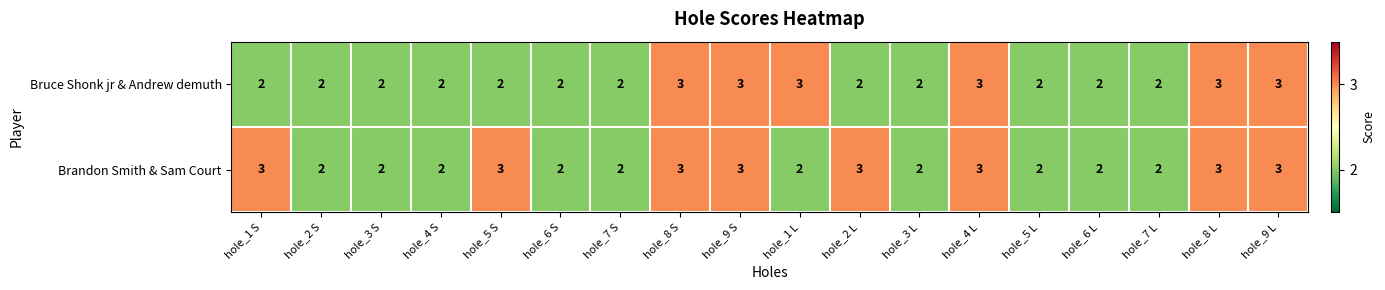

What is the total value across all series at hole_6 S?

4